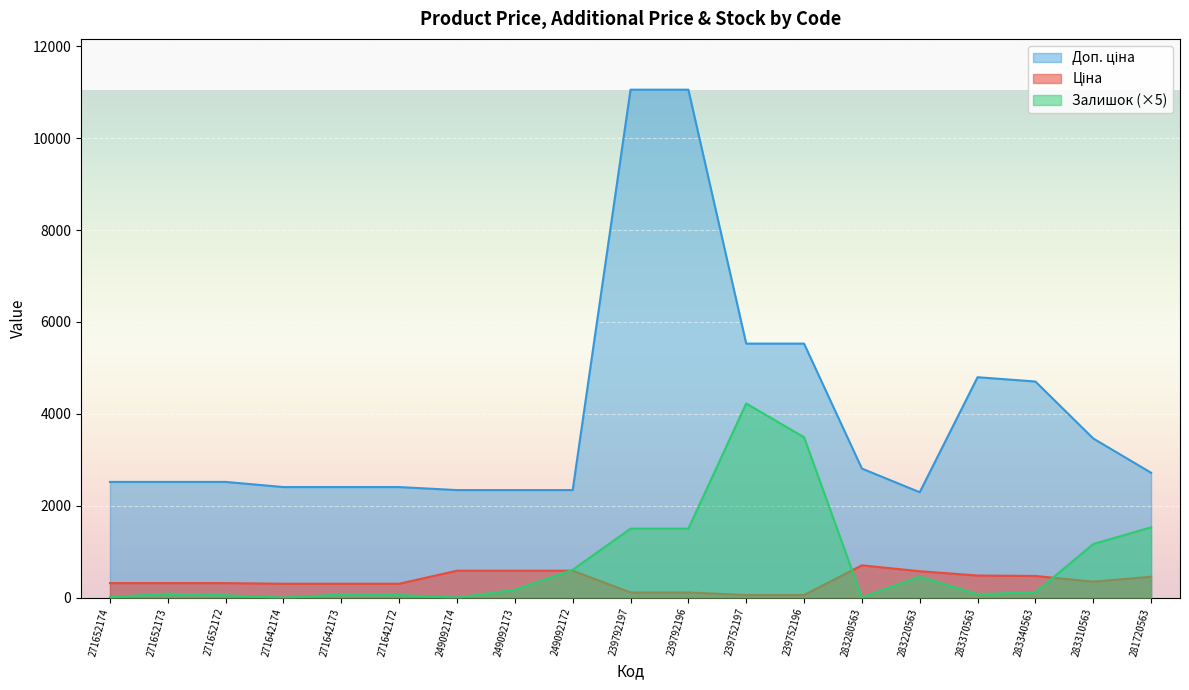

What is the label of the 7th point from the left?

249092174